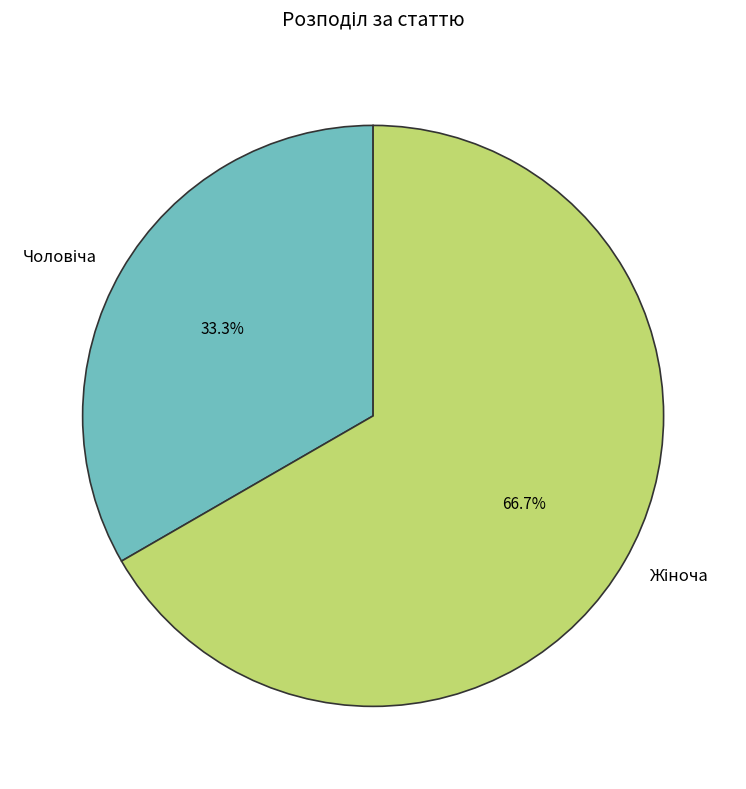

Count the number of slices in the pie.

2